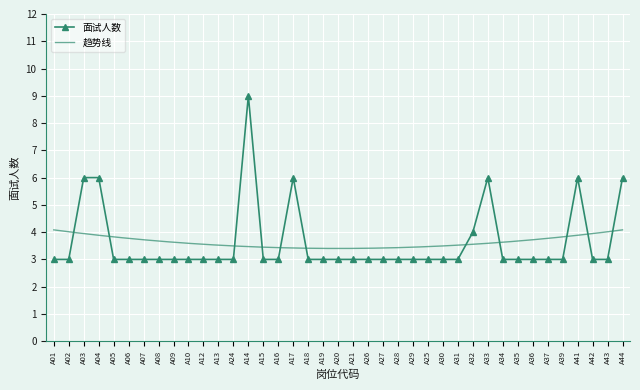

What is the maximum value shown in the chart?

9